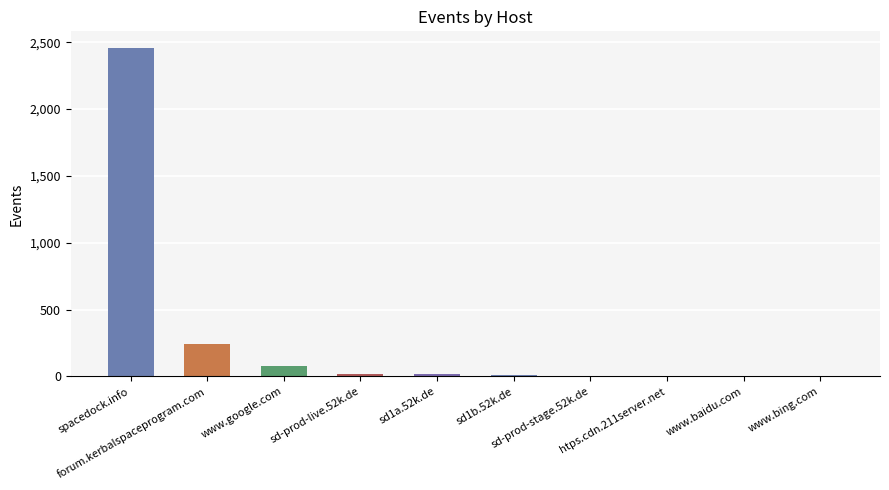

What is the greatest value displayed?

2458